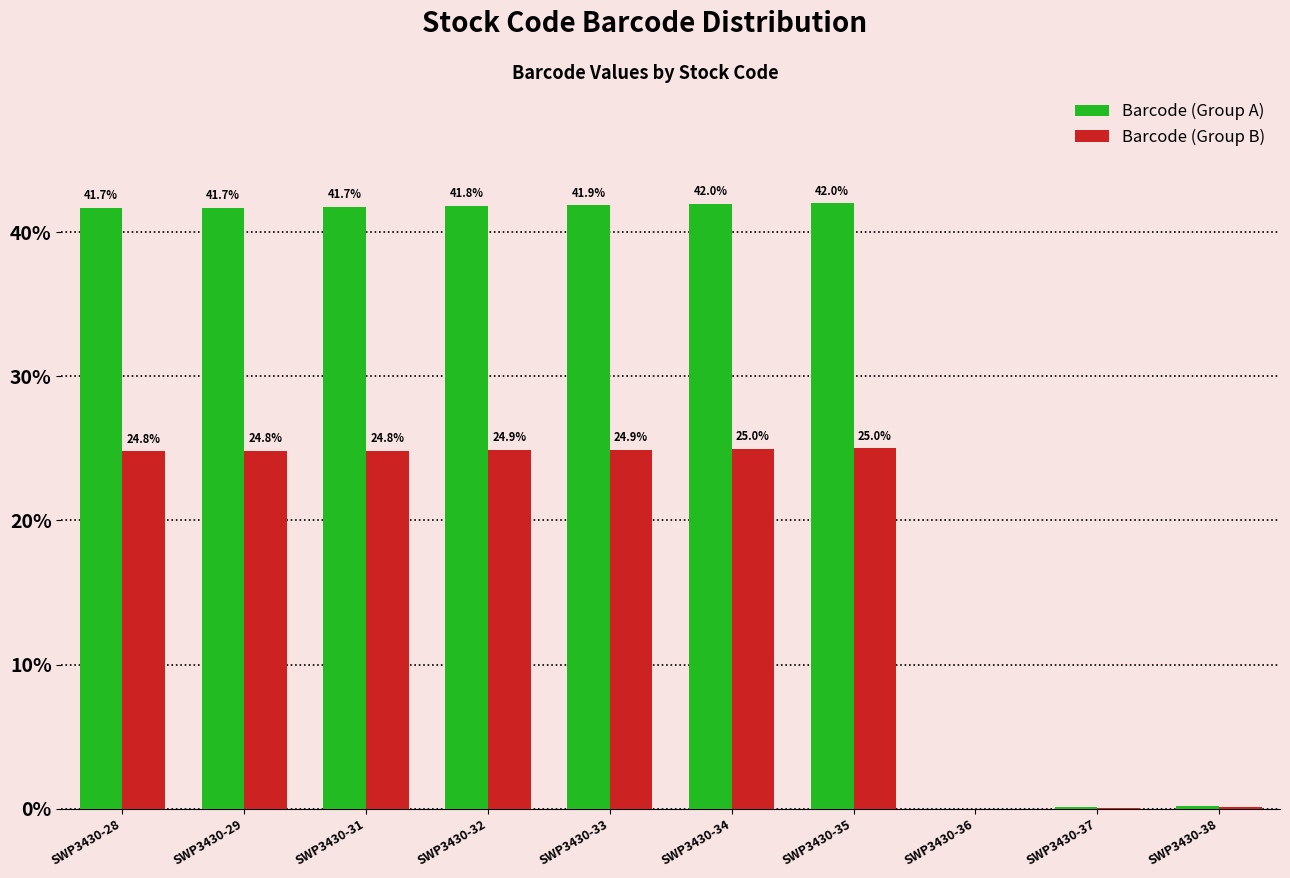

Count the number of categories in the chart.

10